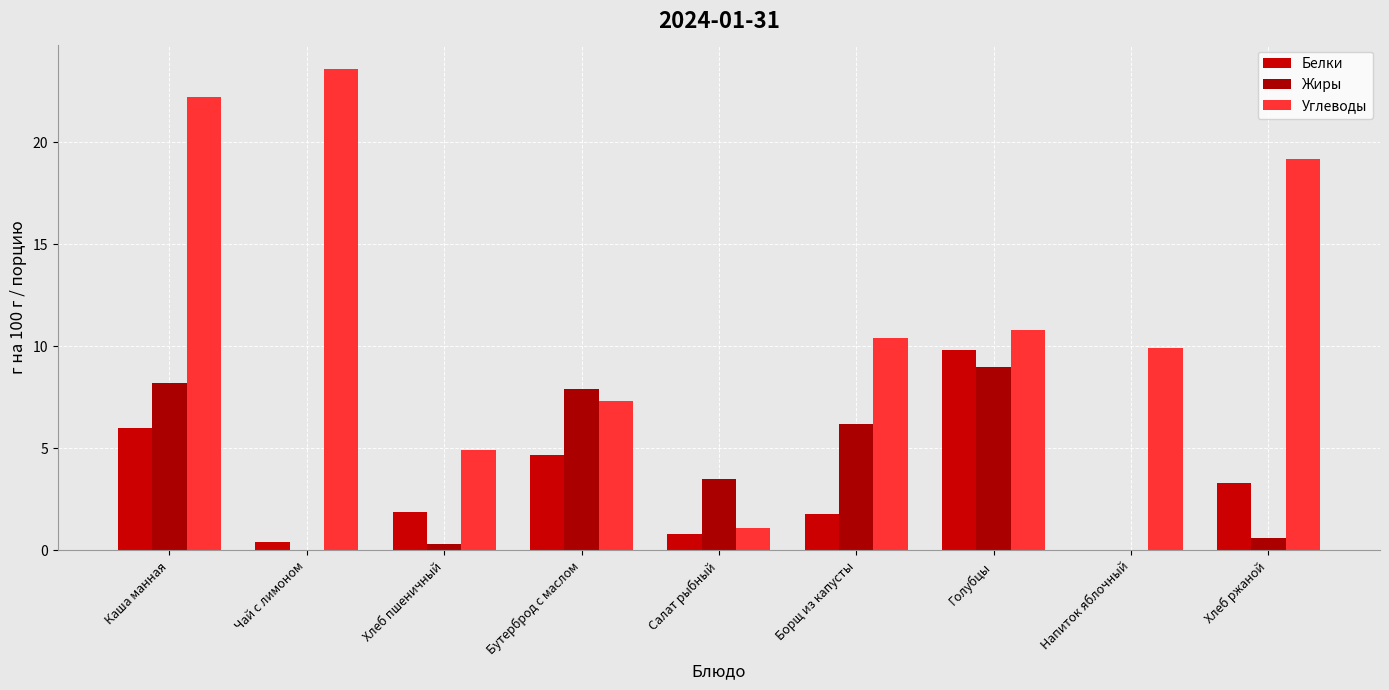

How many data points does each series have?

9